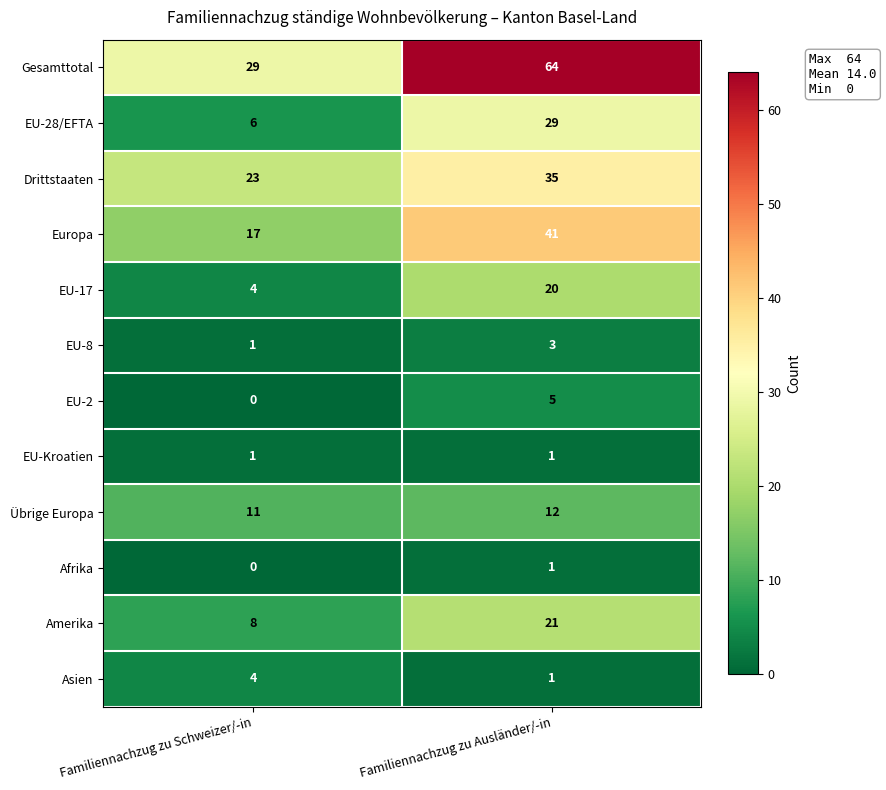

The value of EU-28/EFTA at Familiennachzug zu Ausländer/-in is 29. True or false?

True